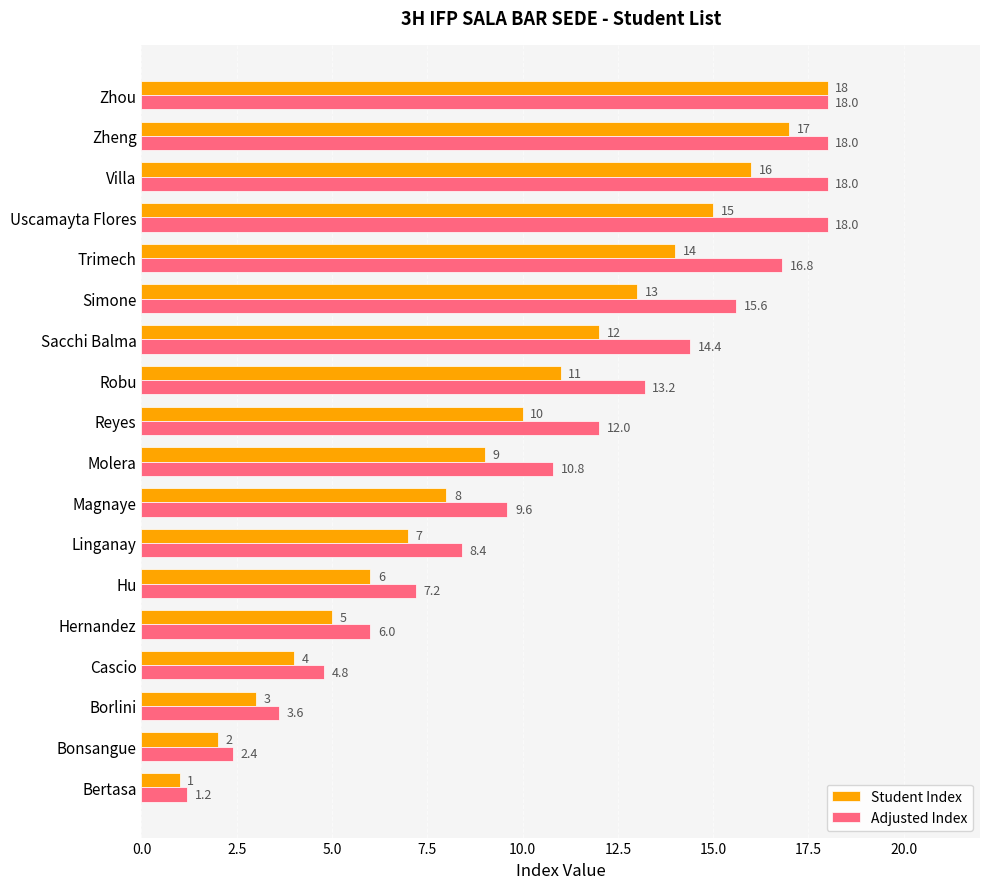

Which category has the highest value in the Student Index series?

Zhou